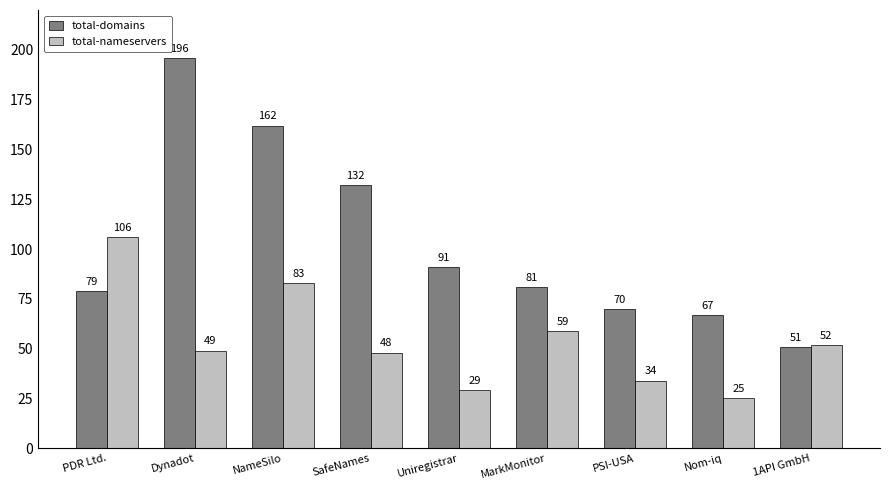

What is the average value of the total-domains series?

103